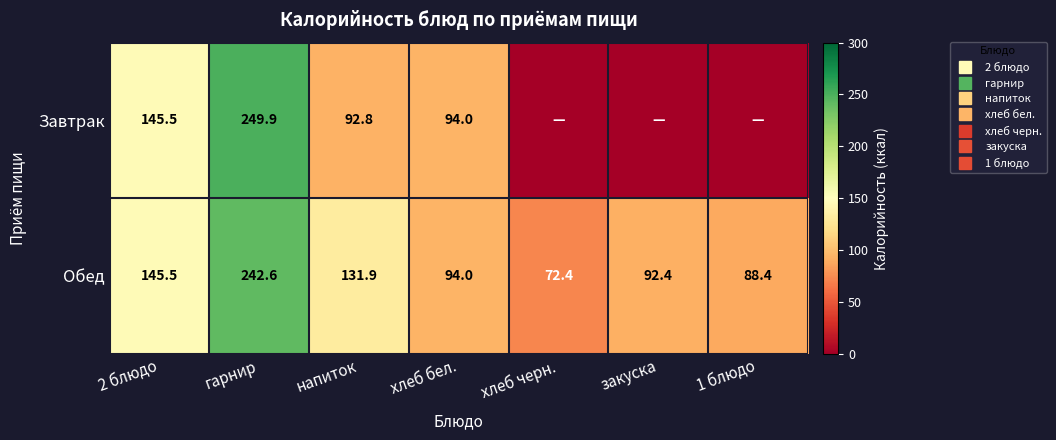

Is the value of Завтрак at хлеб черн. greater than the value of Обед at 1 блюдо?

No